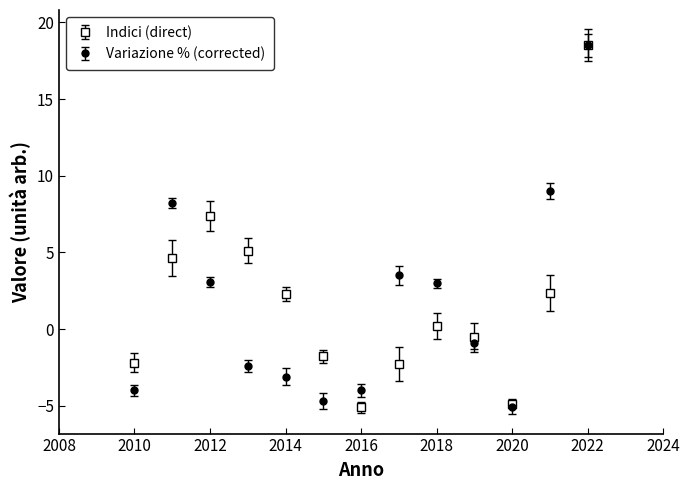

What are all the series names shown in the legend?

Indici (direct), Variazione % (corrected)